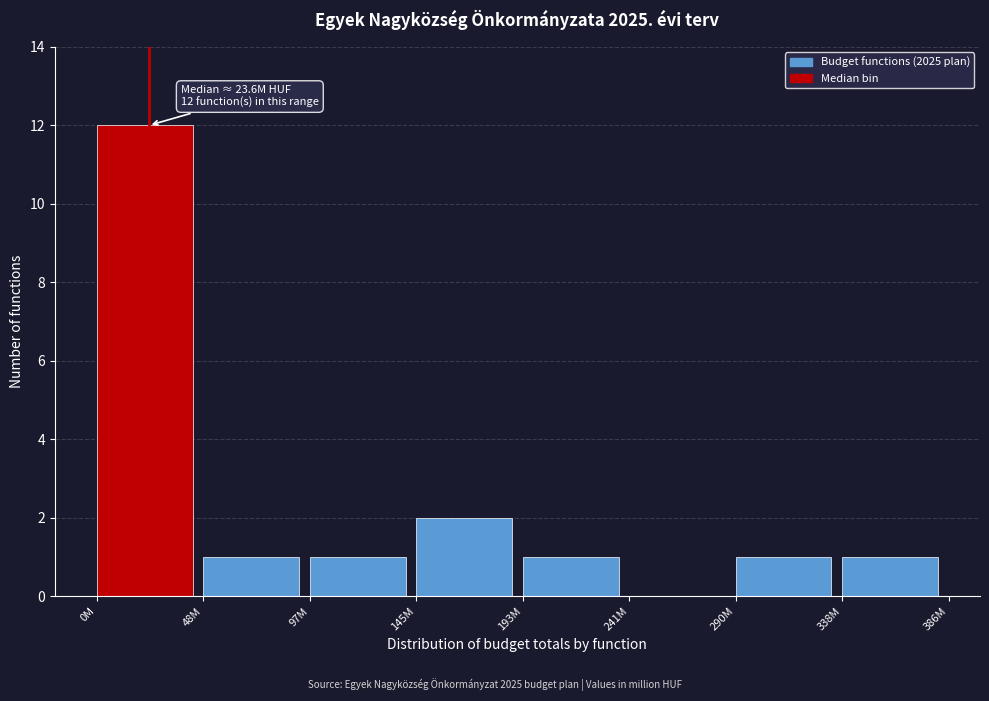

Reading left to right, what are all the values shown in this chart?

0M=12	48M=1	97M=1	145M=2	193M=1	241M=0	290M=1	338M=1